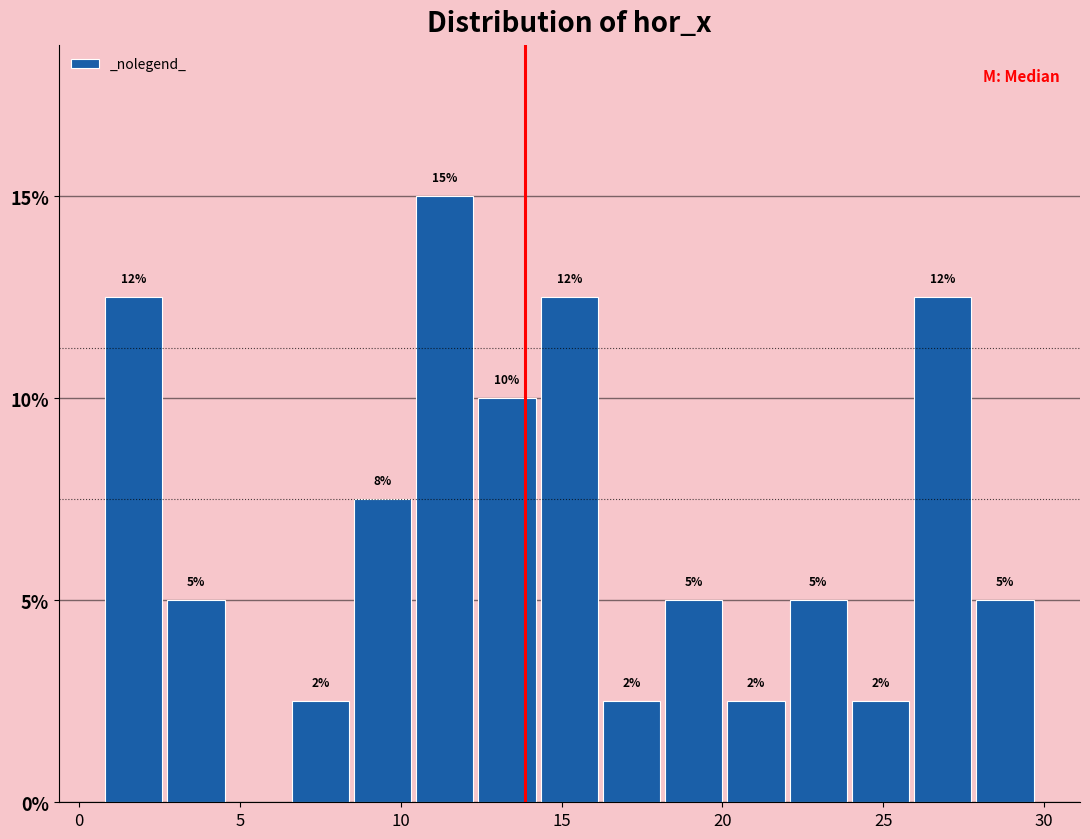

Around what value on the x-axis is the tallest bar? Give the approximate position of its centre, as read against the axis.

11.5